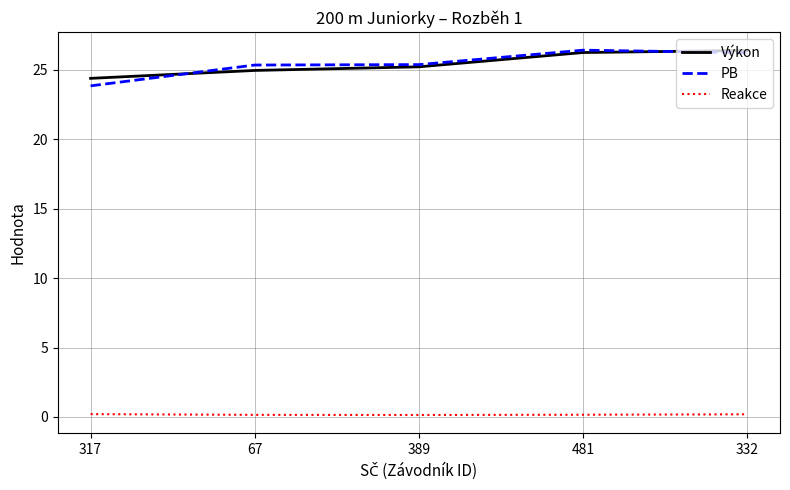

True or false: Výkon has a value of 43.5 at 317.

False